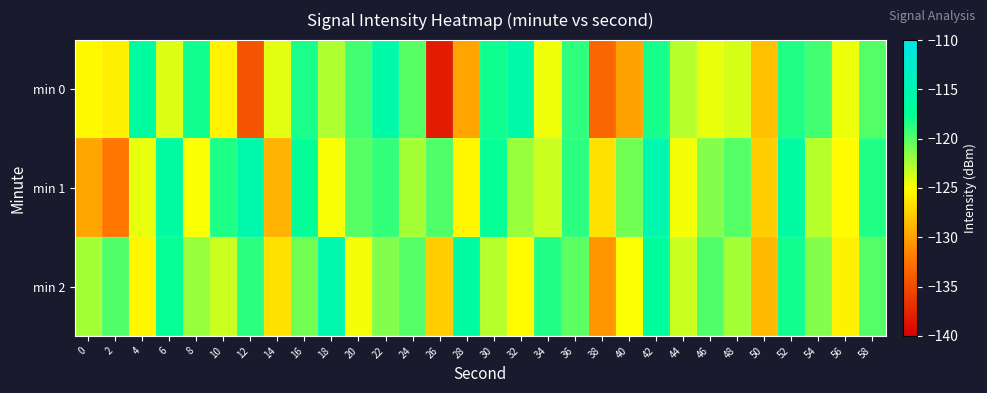

Which series has the largest total across all categories?

min 2